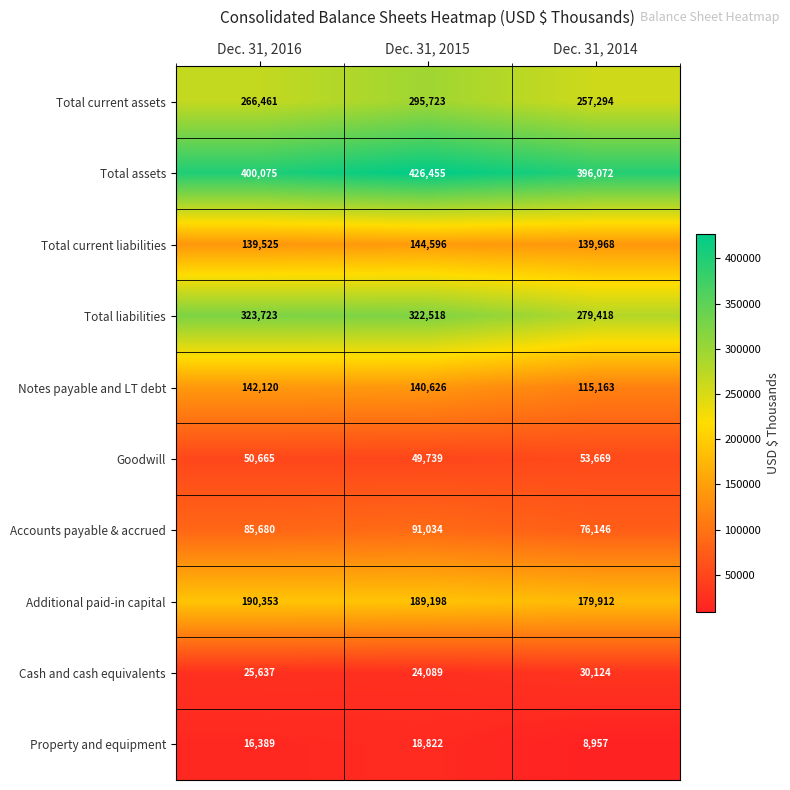

The Accounts payable & accrued series shows 99575 at Dec. 31, 2014. True or false?

False